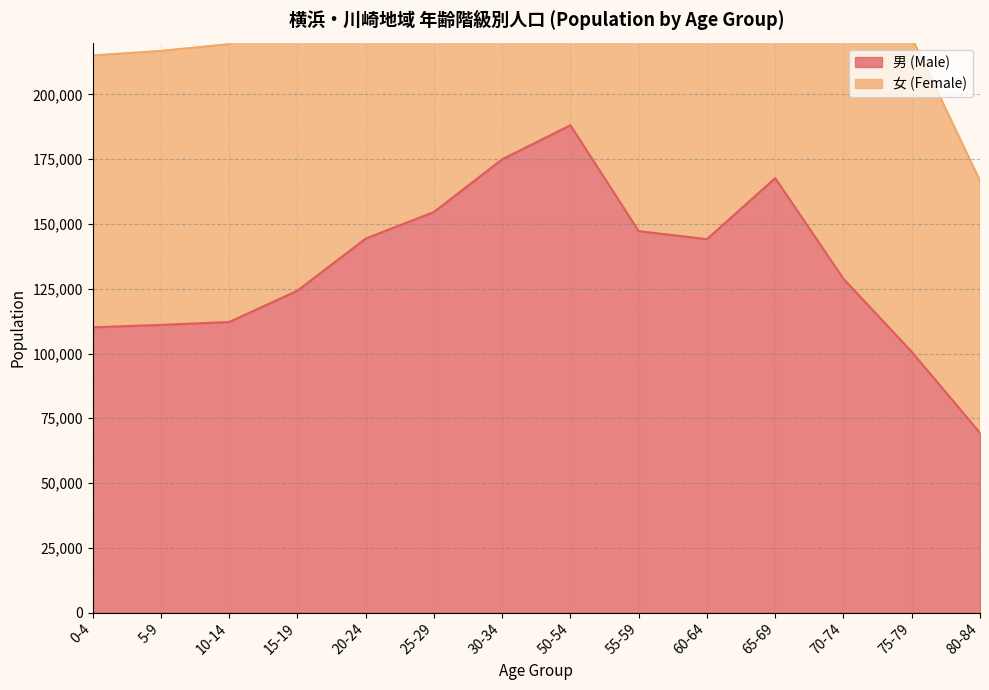

What is the greatest value displayed?

188145